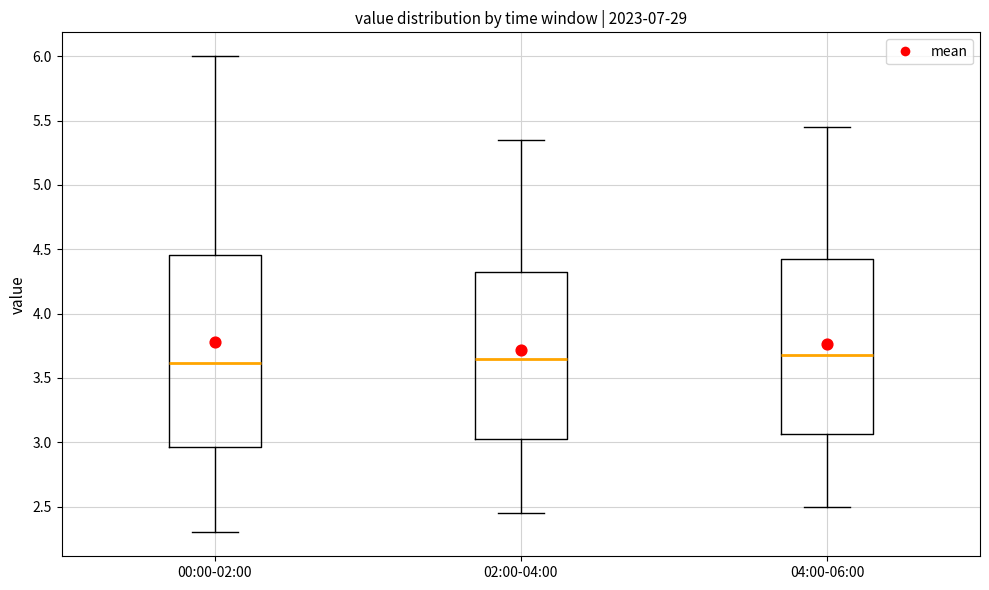

Where does the upper whisker of the box for 02:00-04:00 end on the y-axis? The values are not printed on the chart, so give them approximately, as read against the axis.

5.35